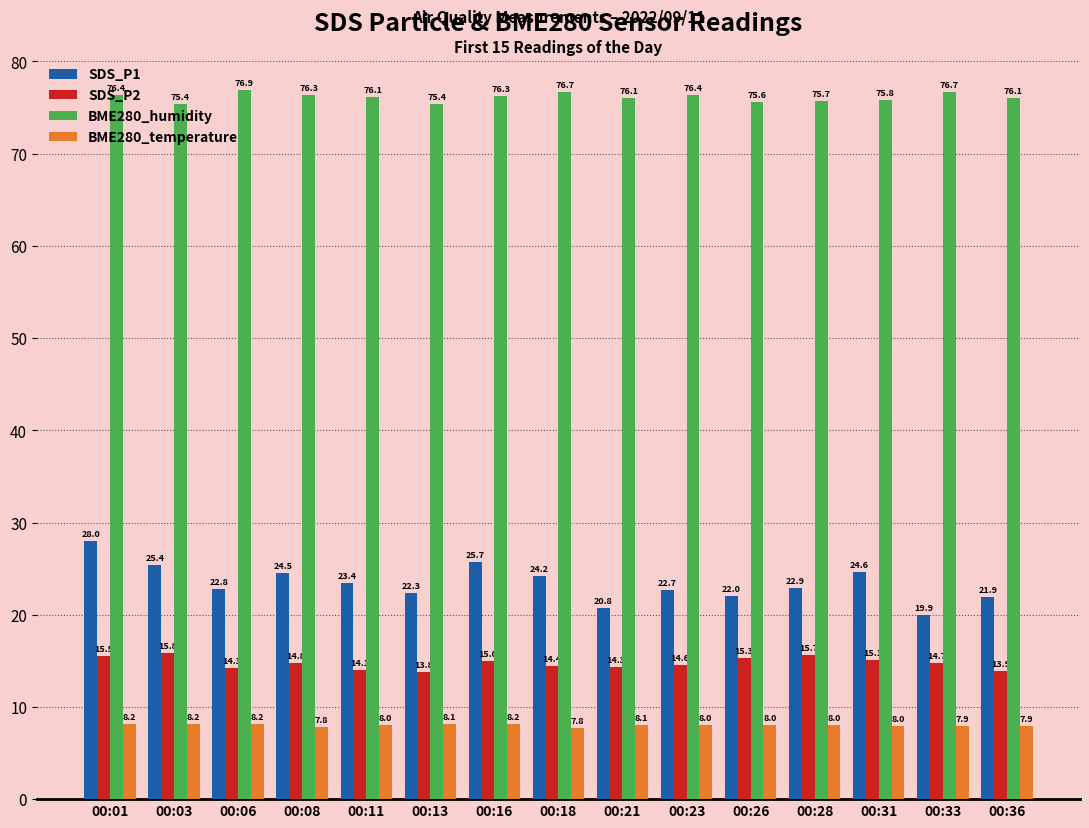

At which label does BME280_humidity first exceed 76?

00:01